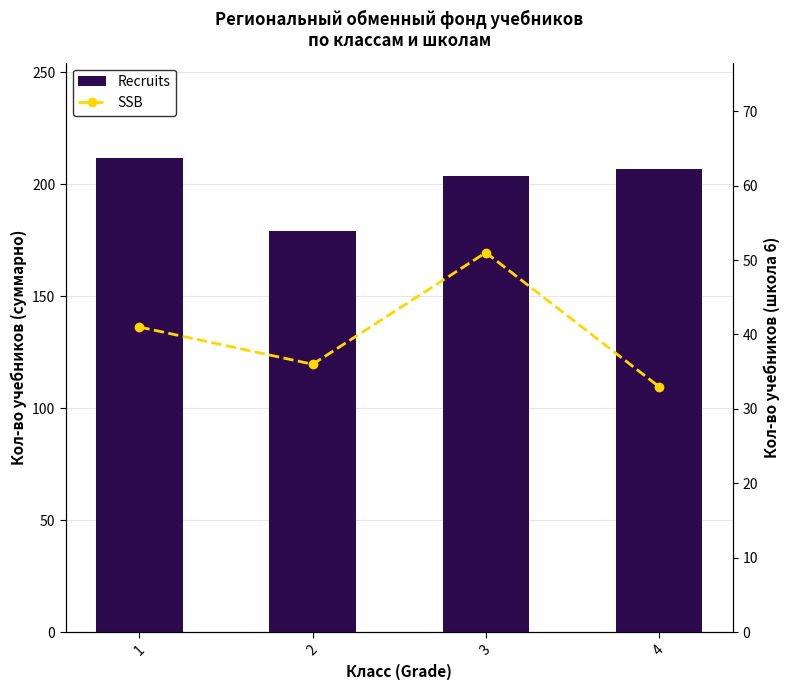

What is the value of the Recruits bar at the 1st from the left?

212